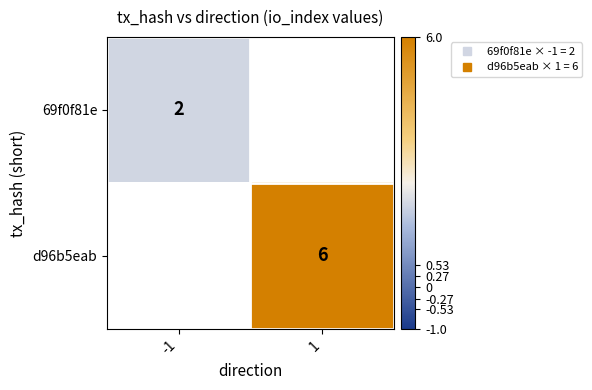

How many series are shown in this chart?

2